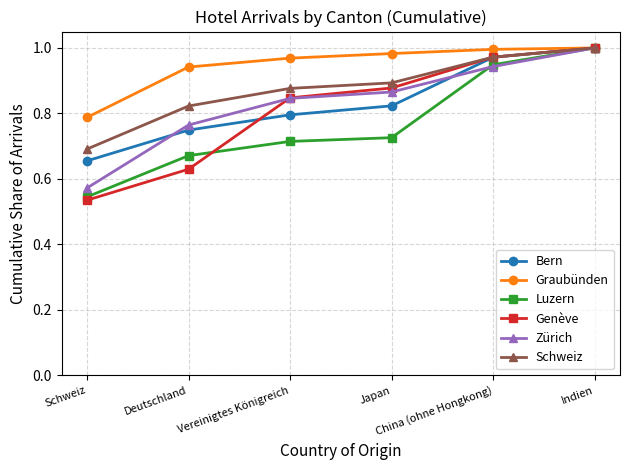

Which series has the largest range (max minus min)?

Genève